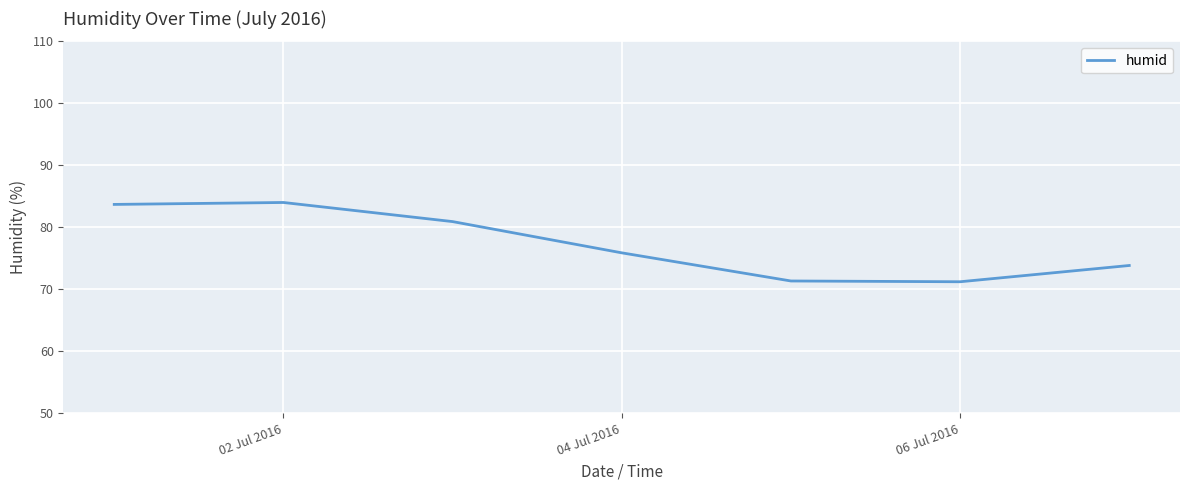

Does the chart have visible grid lines?

Yes